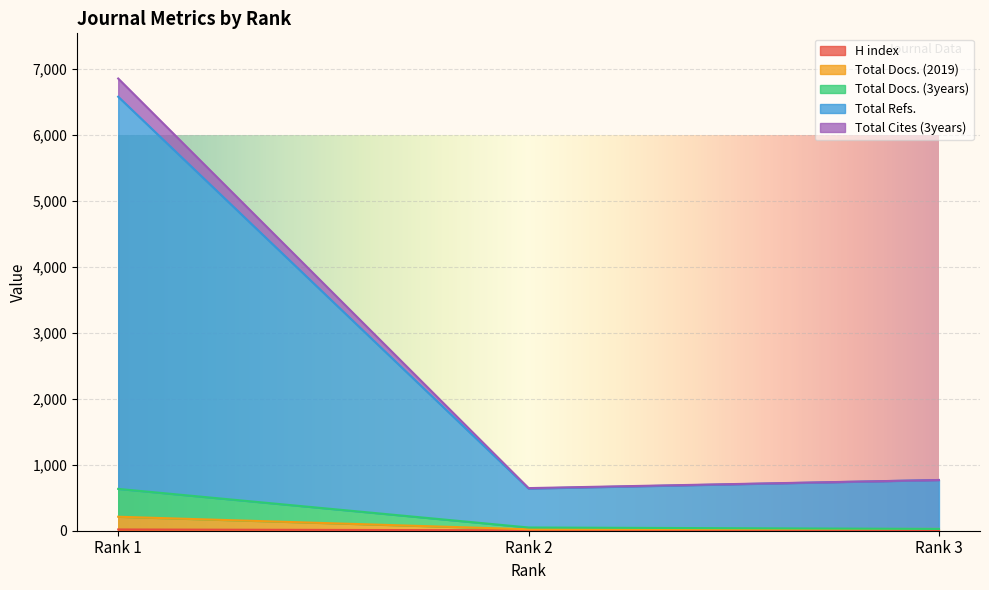

Reading right to left, list all the values displayed in this chart.

H index: Rank 3=4	Rank 2=6	Rank 1=19
Total Docs. (2019): Rank 3=27	Rank 2=22	Rank 1=212
Total Docs. (3years): Rank 3=27	Rank 2=49	Rank 1=634
Total Refs.: Rank 3=769	Rank 2=639	Rank 1=6579
Total Cites (3years): Rank 3=769	Rank 2=646	Rank 1=6855